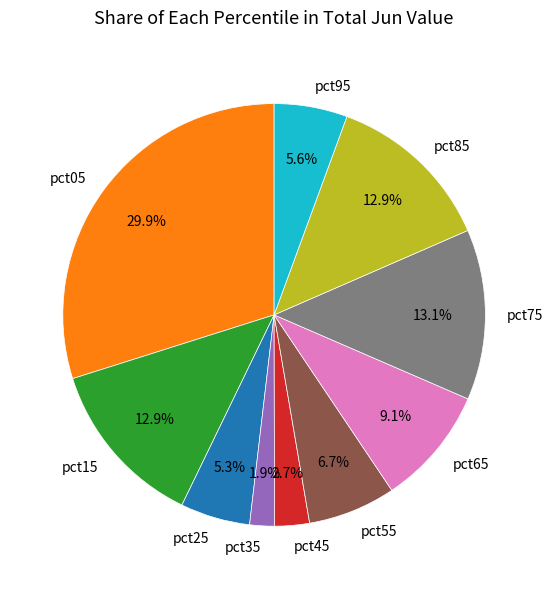

What percentage is the pct05 slice, to the nearest percent?

30%